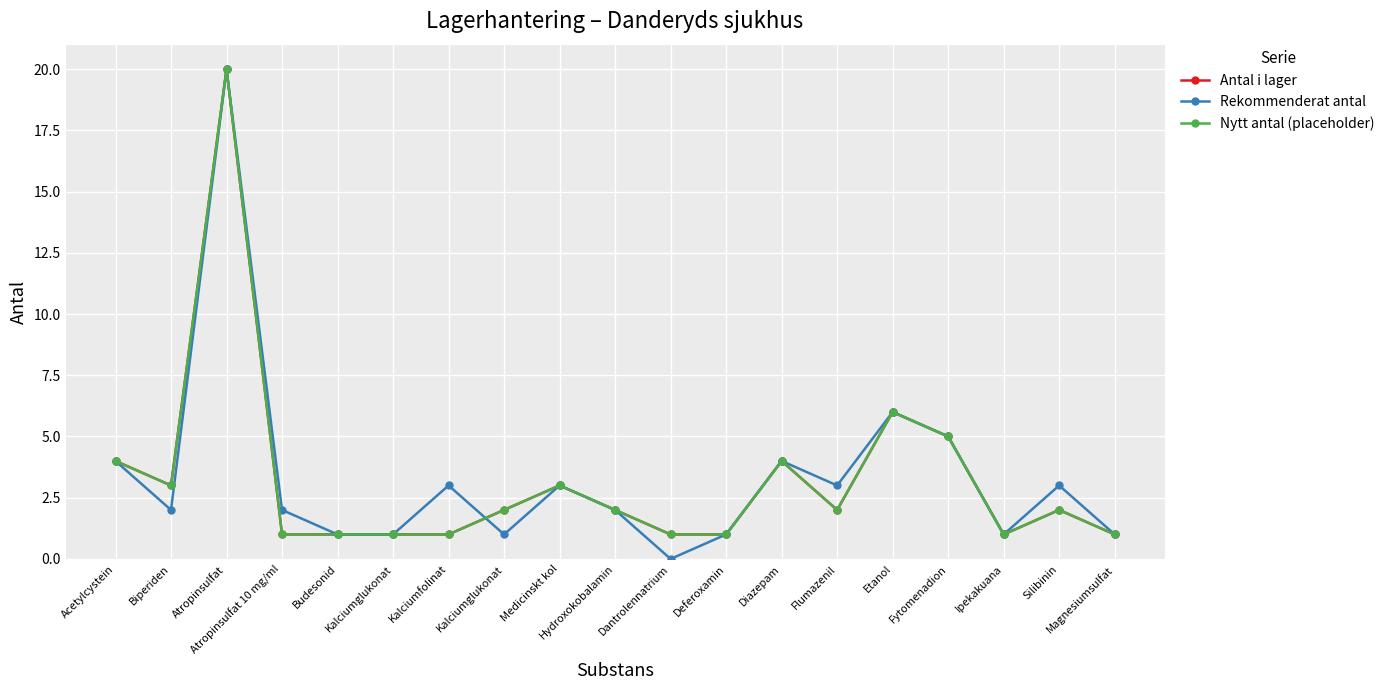

What is the label of the 18th point from the right?

Biperiden